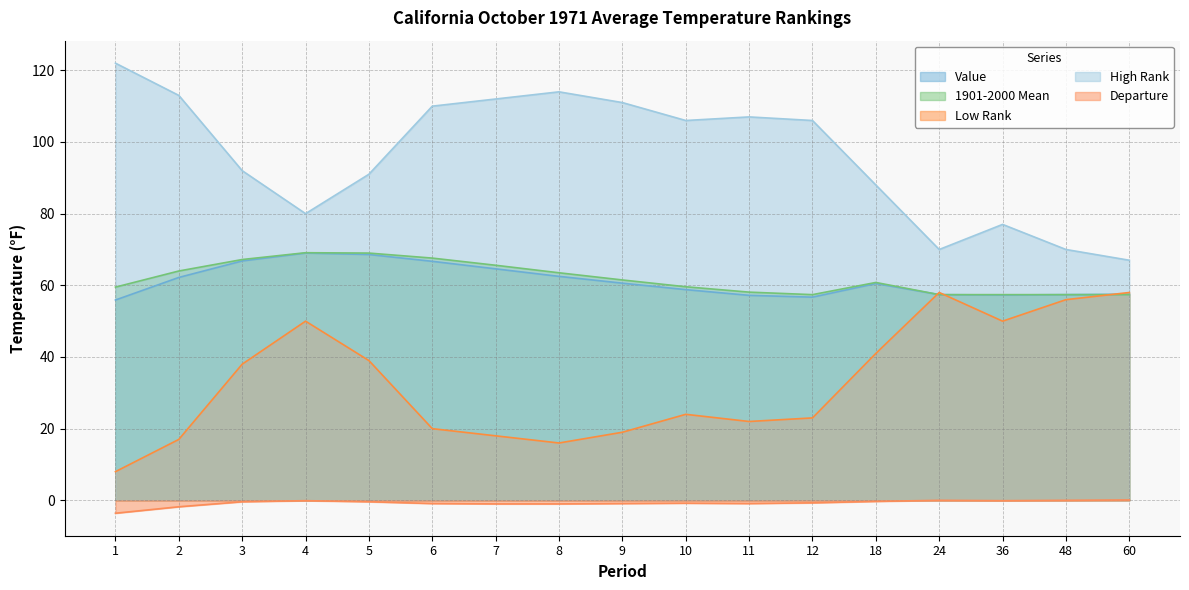

How many data points does each series have?

17